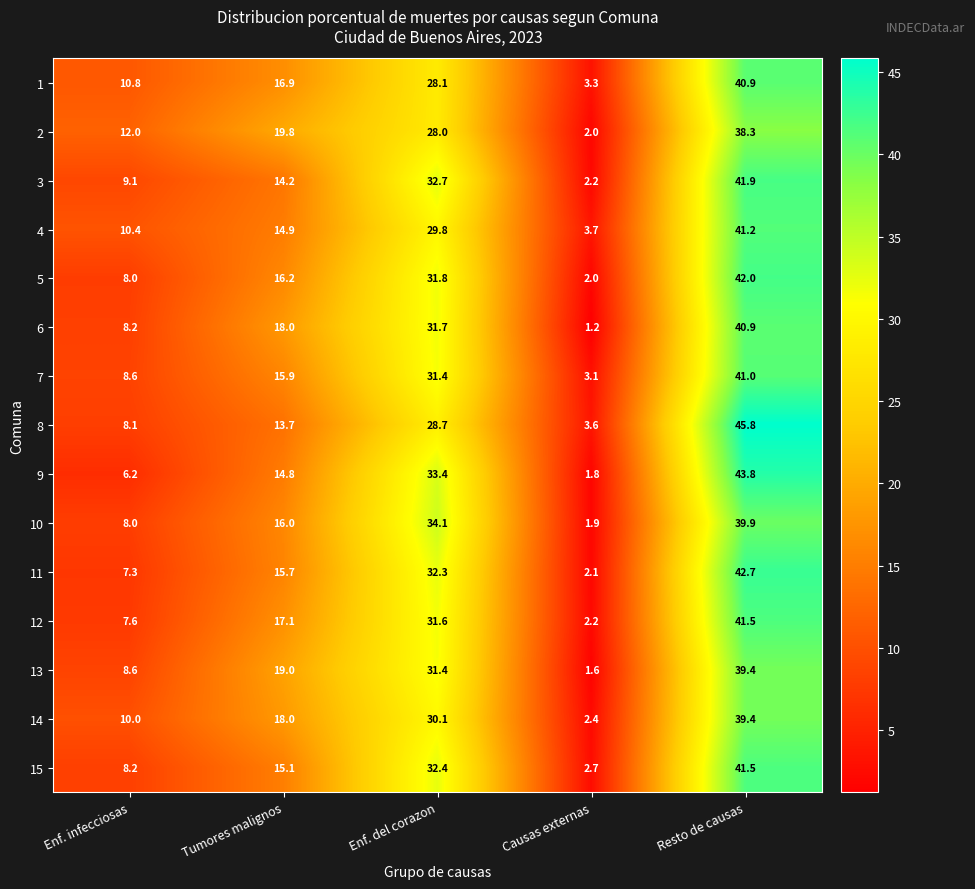

Read the 12 value at Tumores malignos.

17.1